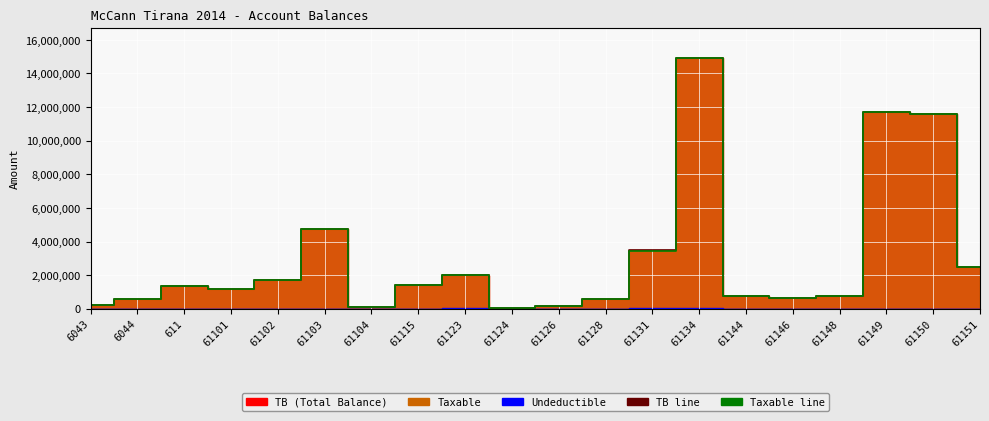

How many categories are shown in the chart?

20